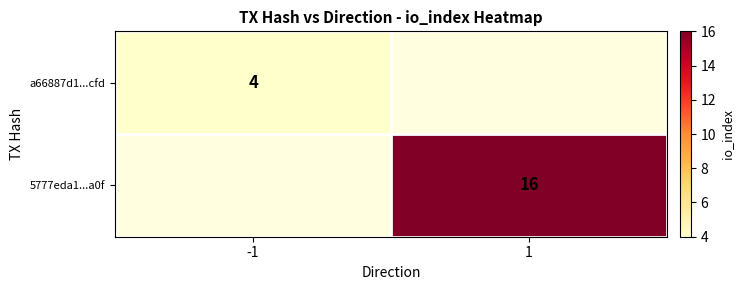

Is the value of 5777eda1...a0f at 1 greater than the value of a66887d1...cfd at -1?

Yes